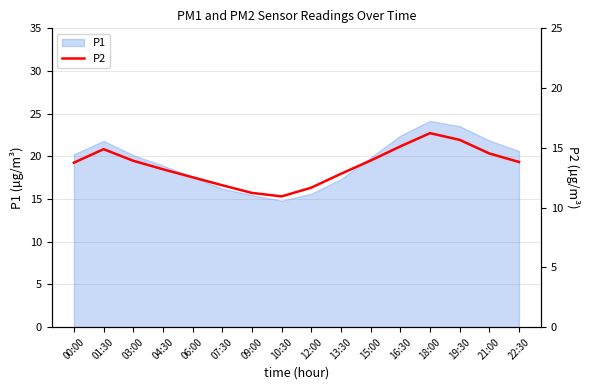

Where is the first local maximum?

01:30